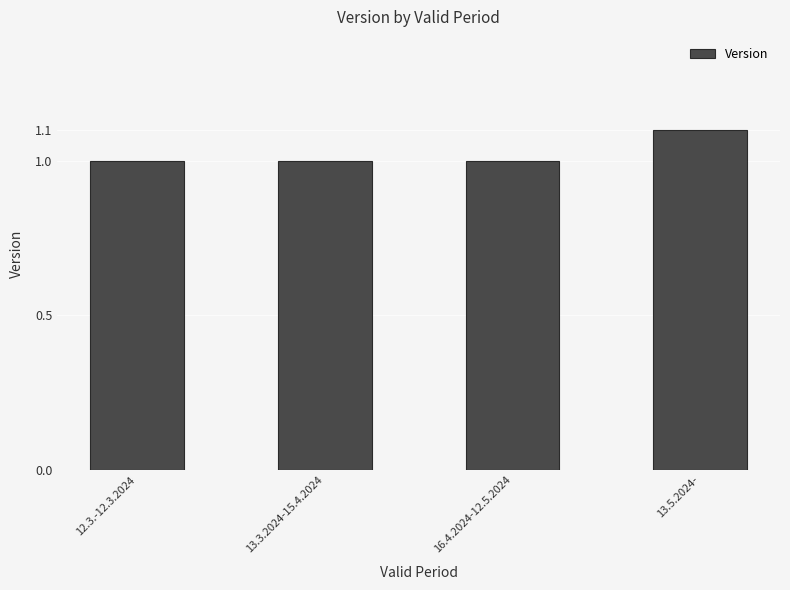

The chart shows a value of 1.0 at 16.4.2024-12.5.2024. True or false?

True